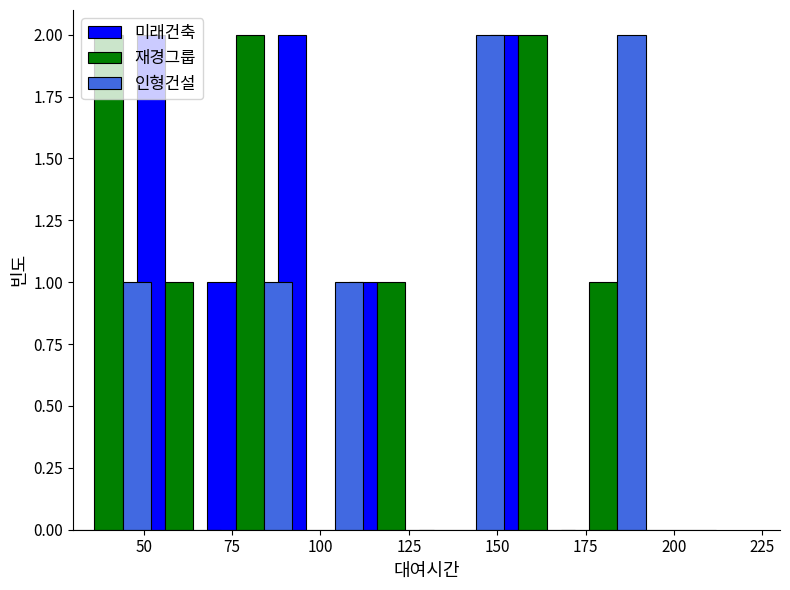

At how many categories does at least one series exceed 0?

8